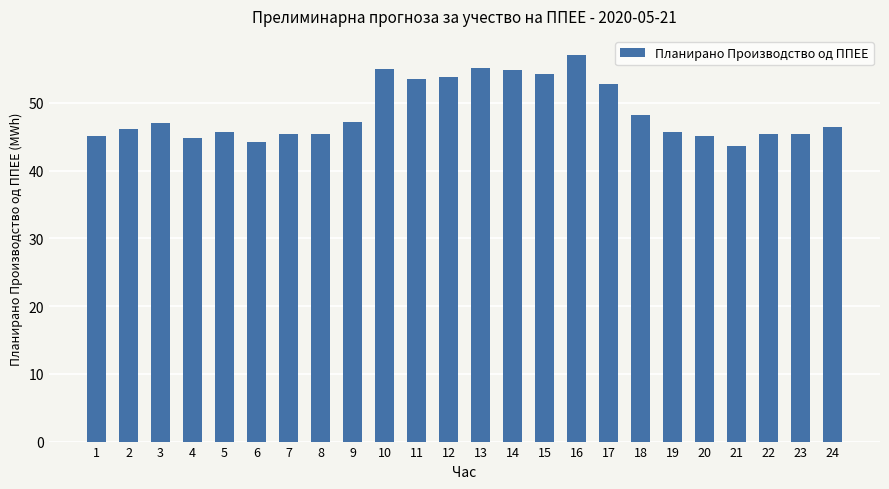

What is the average value?

48.6